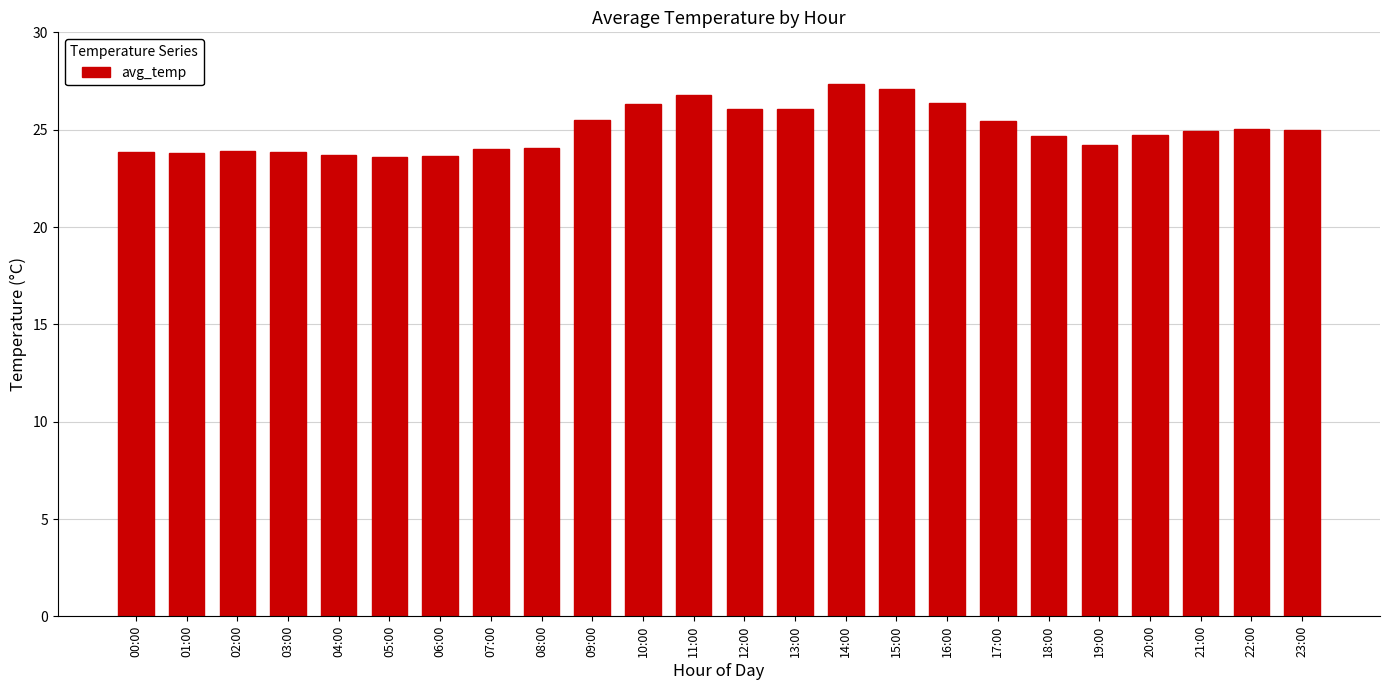

What is the ratio of the value at 14:00 to the value at 08:00?

1.1